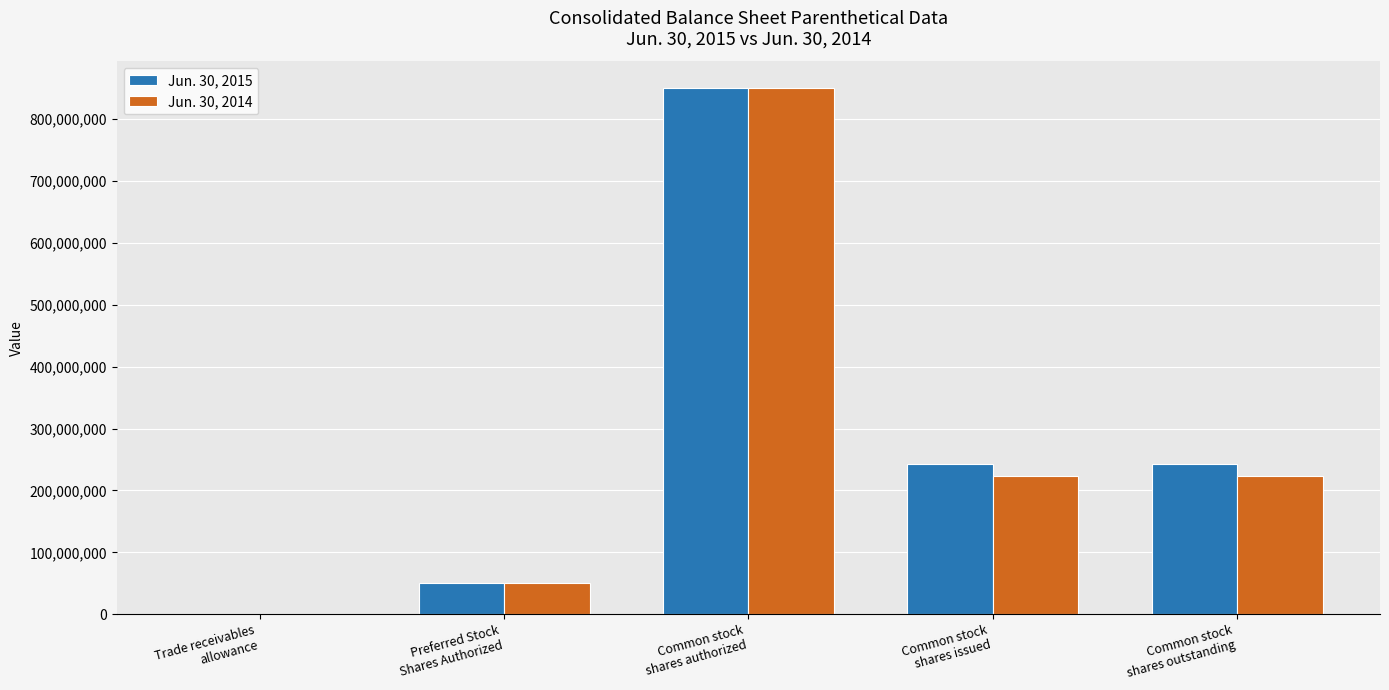

What is the highest value of the Jun. 30, 2014 series?

850000000.0